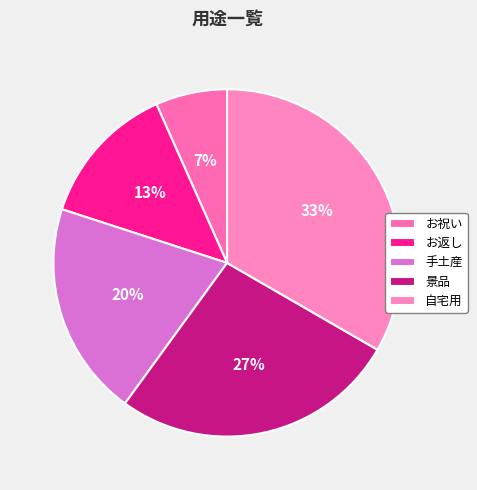

Rank the categories by value from lowest to highest.

お祝い, お返し, 手土産, 景品, 自宅用